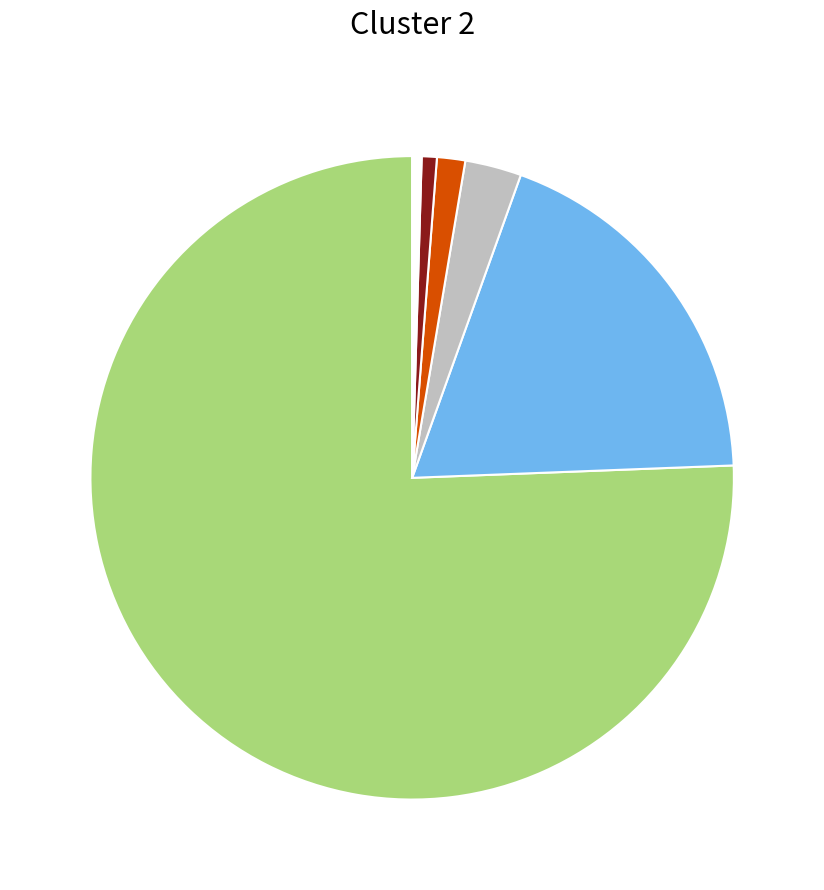

Does any single category account for the majority?

Yes